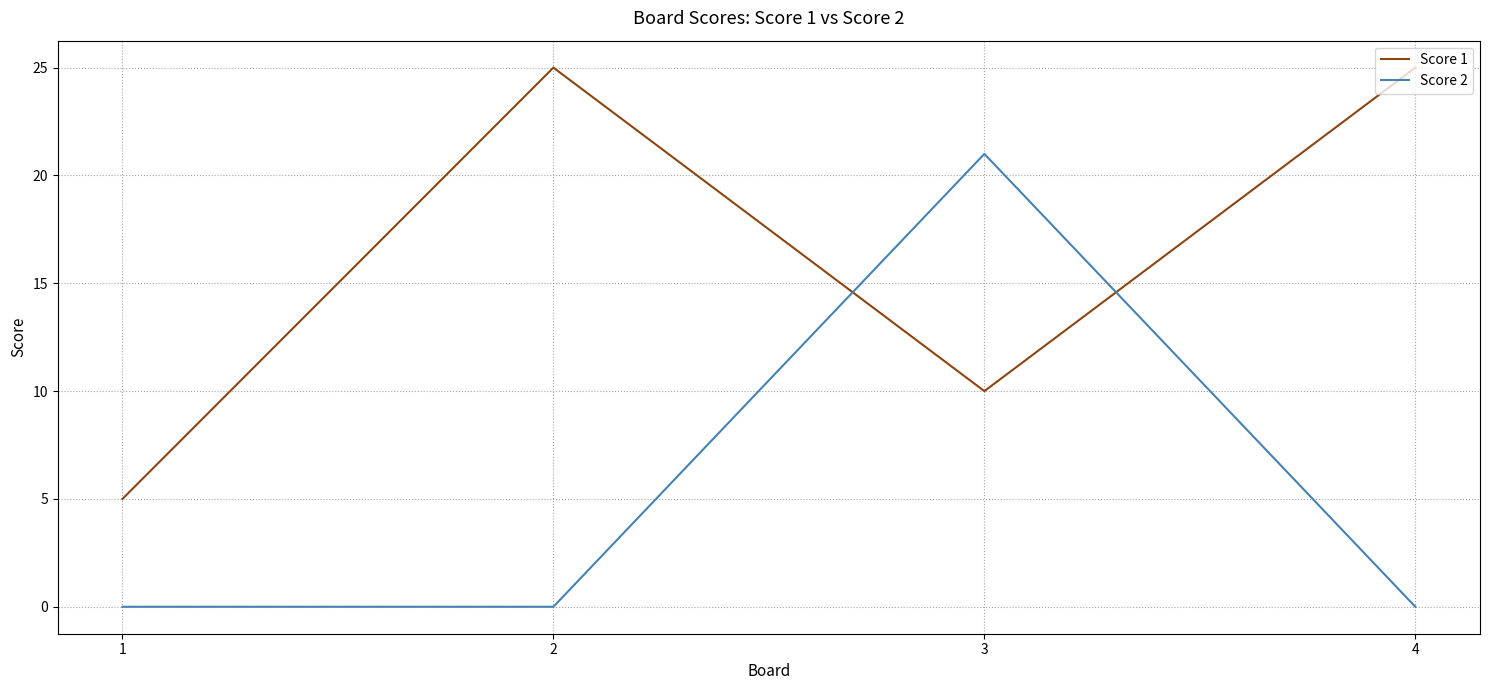

In Score 2, how many points are higher than both neighbors (excluding endpoints)?

1